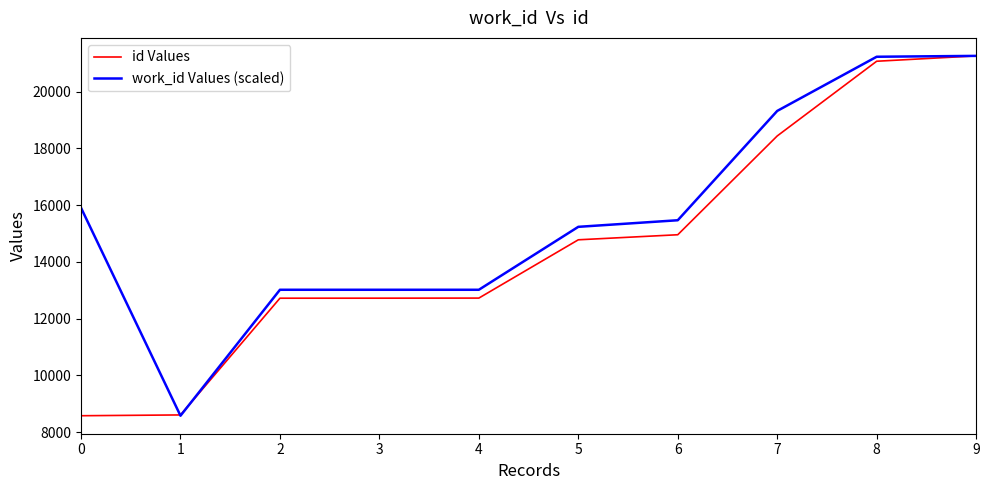

True or false: id Values has a value of 5948.0 at 0.

False